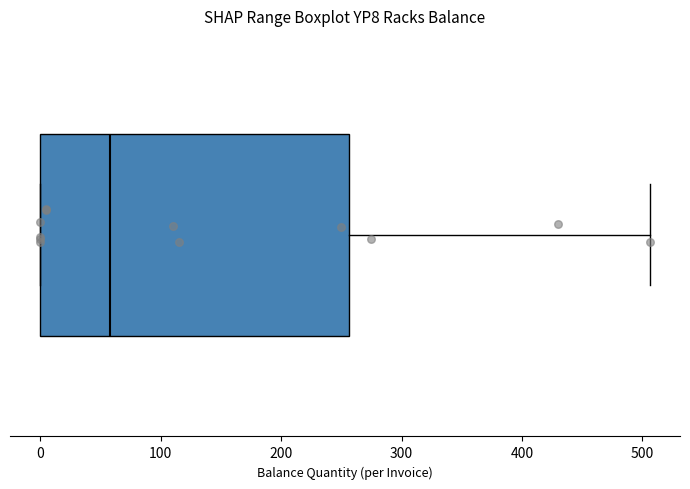

Where is the right edge of the box on the x-axis? The values are not printed on the chart, so give them approximately, as read against the axis.

260